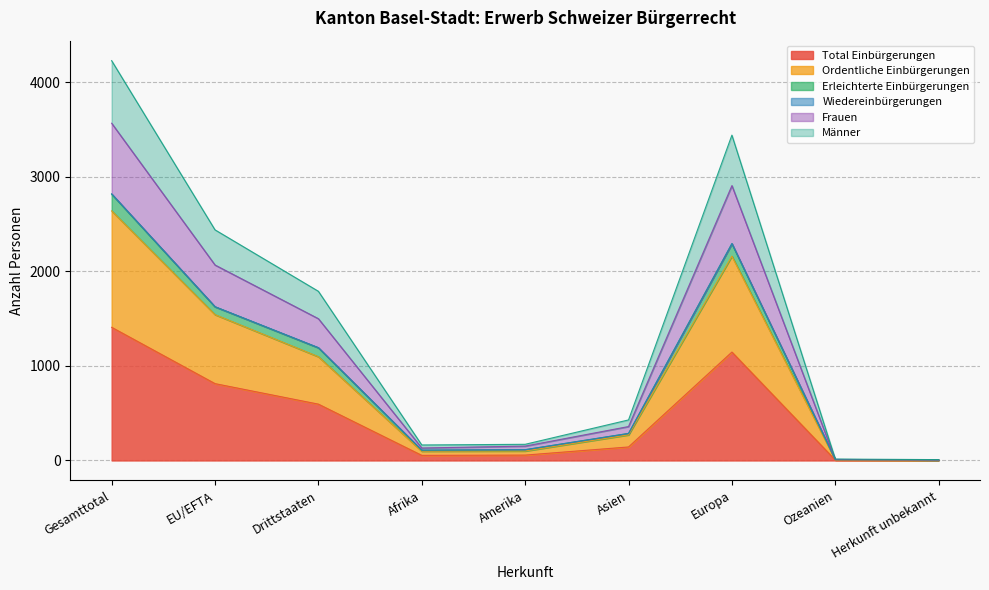

True or false: Frauen and Total Einbürgerungen cross at least once.

False